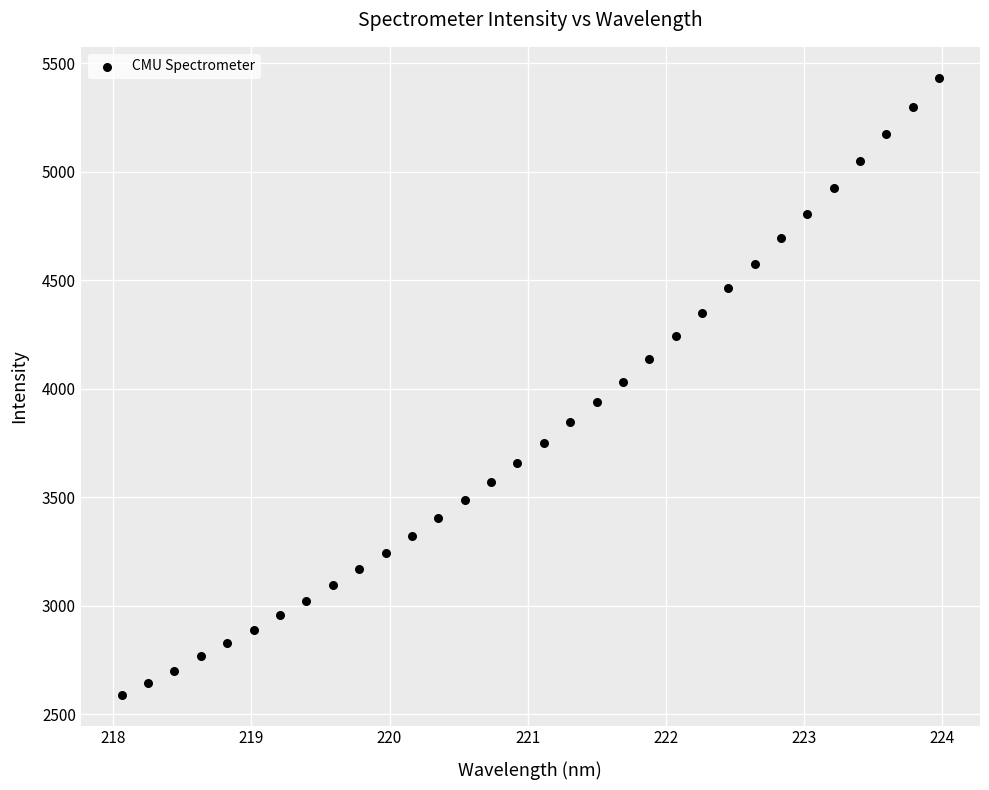

What is the range of X values (max minus min)?

5.9